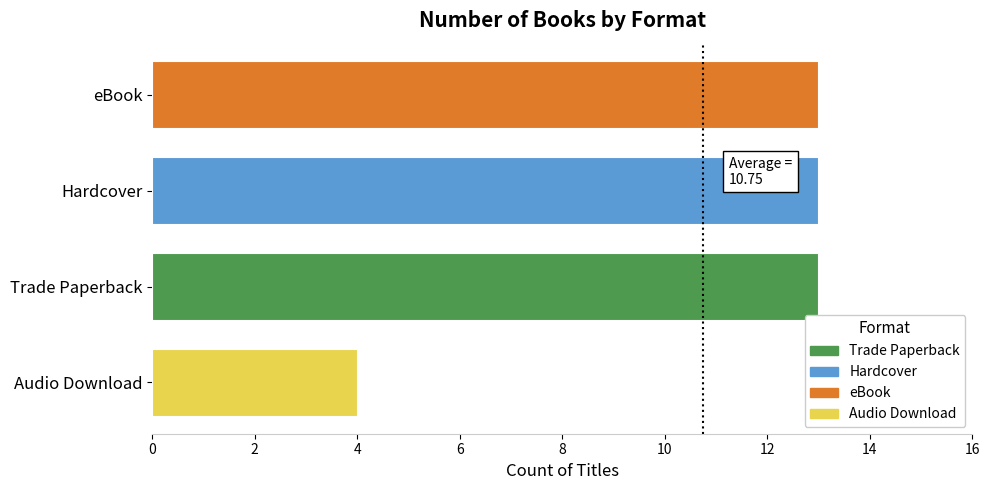

The chart shows a value of 13 at Trade Paperback. True or false?

True